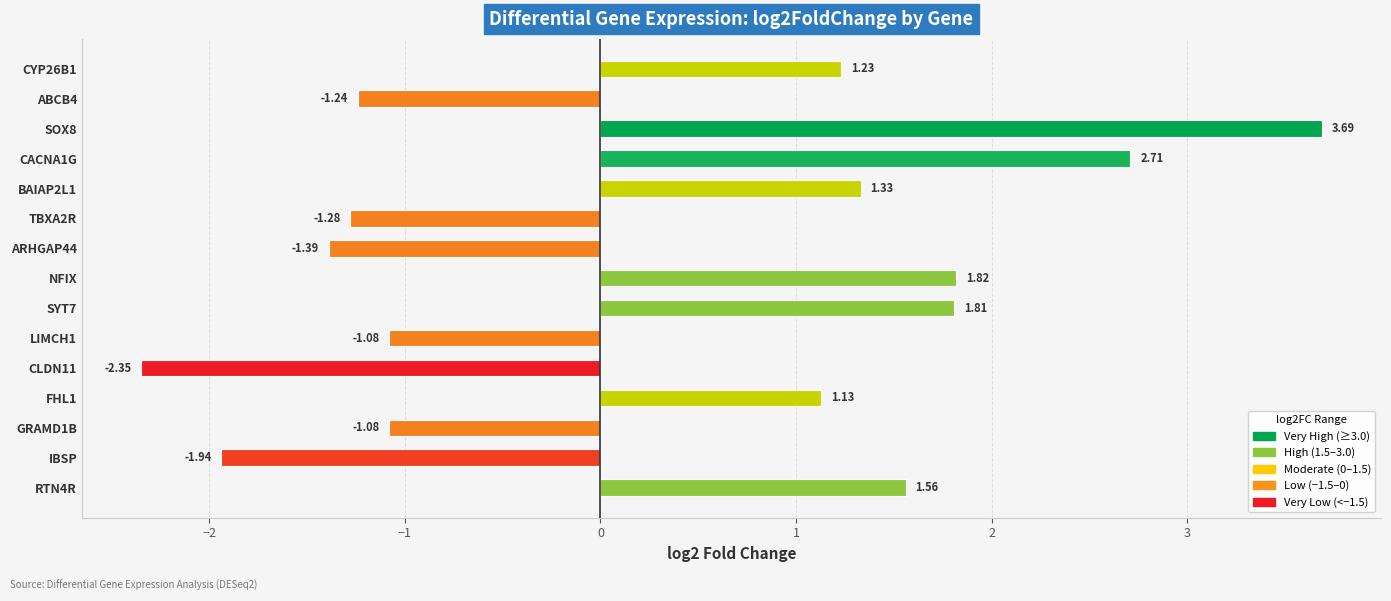

Between RTN4R and LIMCH1, which is larger?

RTN4R